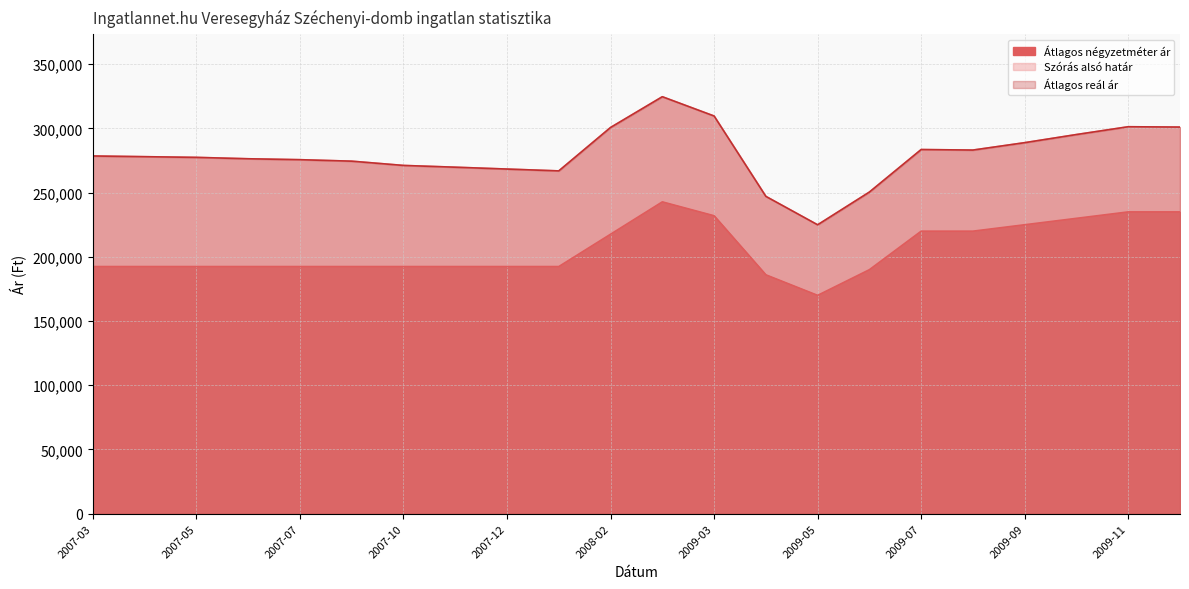

Where is the first local maximum for Szórás alsó határ?

2009-02